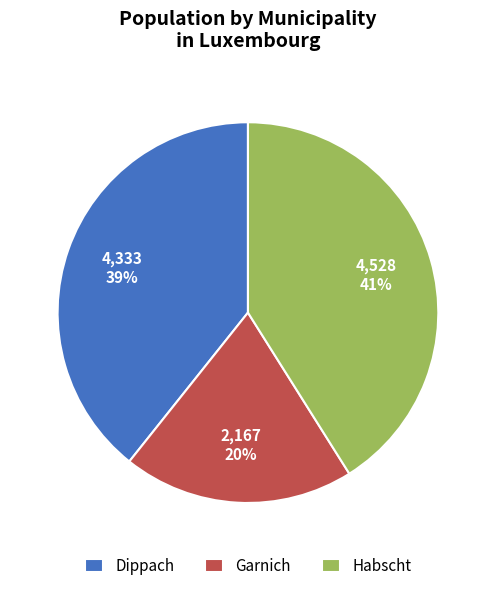

Is it true that Garnich is 9% of the pie?

False